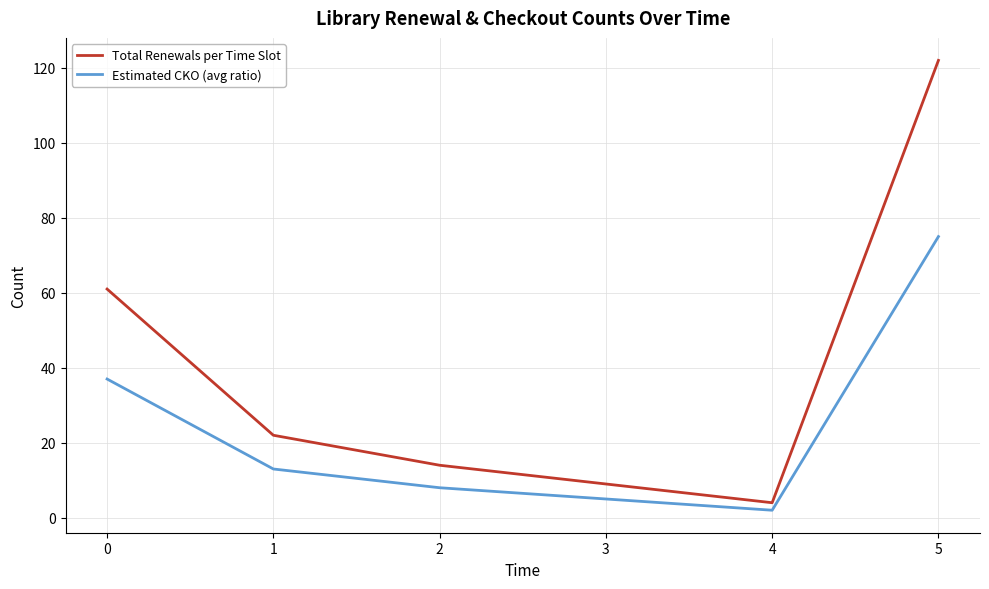

Does the chart display data point markers on the line(s)?

No